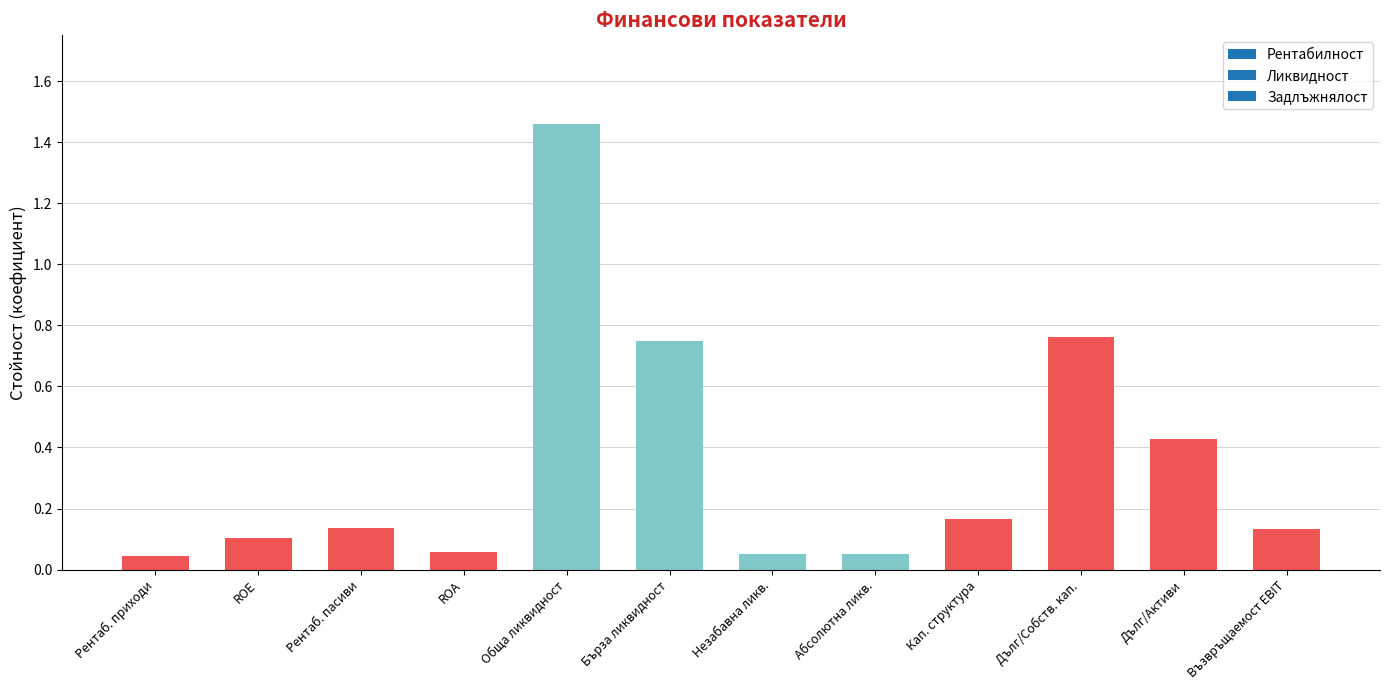

Which category has the highest value across all series?

Обща ликвидност